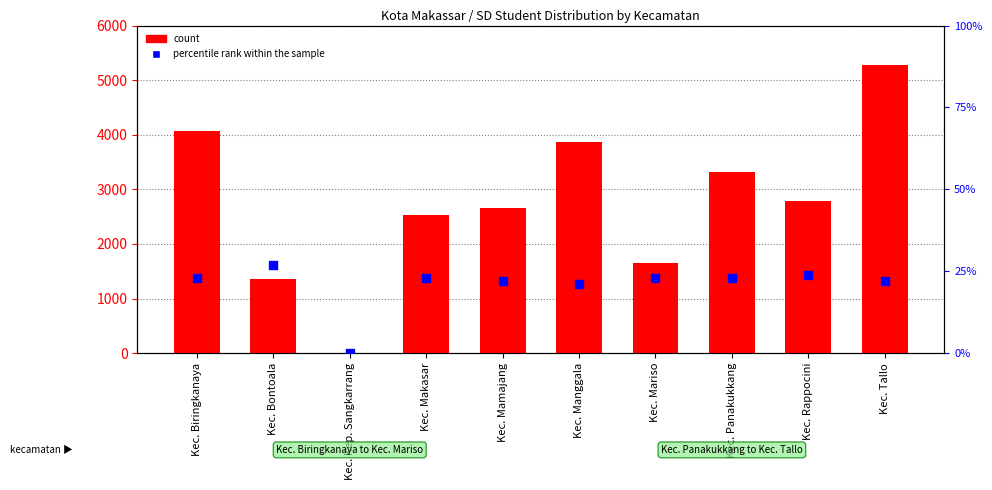

What is the total value across all series at Kec. Manggala?

3885